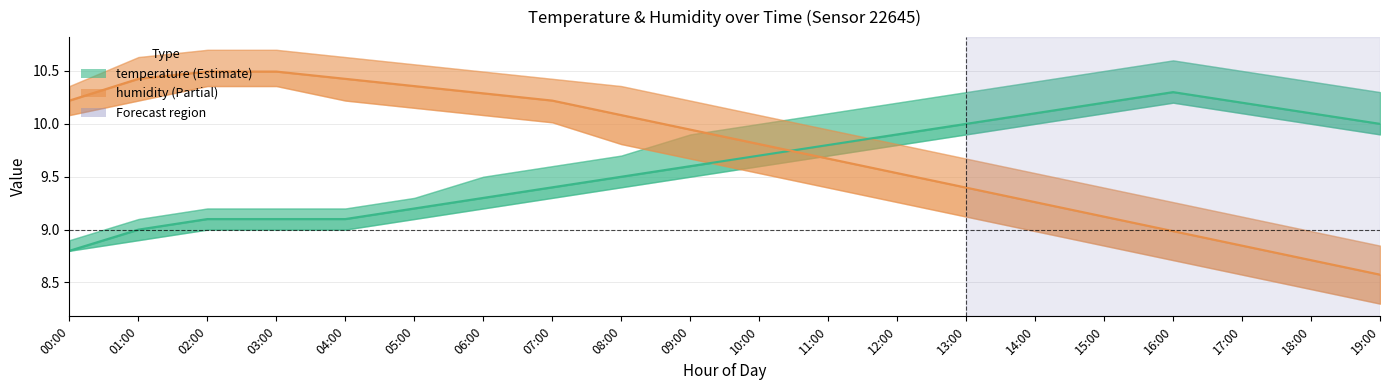

True or false: temperature has a value of 9.4 at 07:00.

True